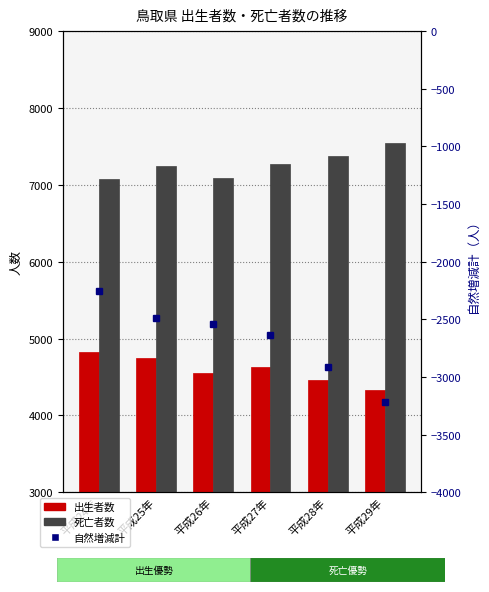

Are the bars grouped side by side (vs. stacked)?

Yes